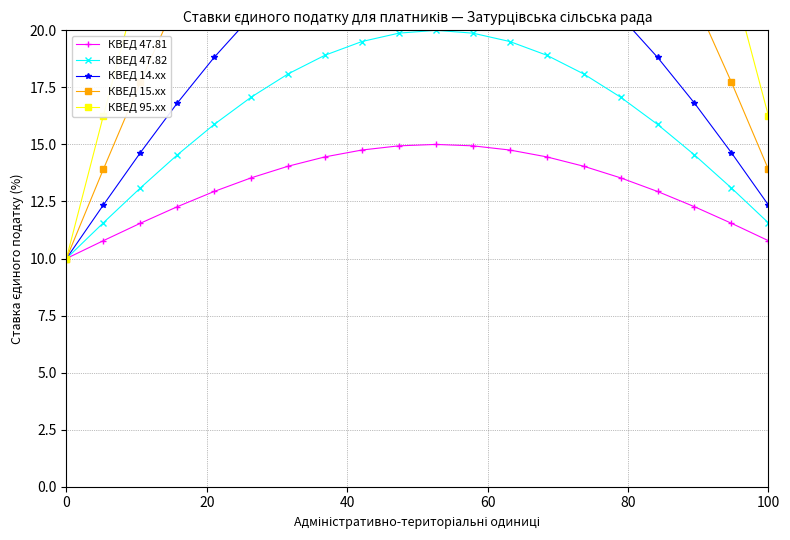

Reading right to left, what are all the values shown in this chart?

КВЕД 47.81: 10.8	11.5	12.3	12.9	13.5	14.0	14.5	14.8	14.9	15.0	14.9	14.8	14.5	14.0	13.5	12.9	12.3	11.5	10.8	10.0
КВЕД 47.82: 11.6	13.1	14.5	15.9	17.1	18.1	18.9	19.5	19.9	20.0	19.9	19.5	18.9	18.1	17.1	15.9	14.5	13.1	11.6	10.0
КВЕД 14.xx: 12.3	14.6	16.8	18.8	20.6	22.1	23.4	24.3	24.8	25.0	24.8	24.3	23.4	22.1	20.6	18.8	16.8	14.6	12.3	10.0
КВЕД 15.xx: 13.9	17.7	21.3	24.7	27.7	30.2	32.3	33.8	34.7	35.0	34.7	33.8	32.3	30.2	27.7	24.7	21.3	17.7	13.9	10.0
КВЕД 95.xx: 16.3	22.4	28.2	33.5	38.3	42.4	45.6	48.0	49.5	50.0	49.5	48.0	45.6	42.4	38.3	33.5	28.2	22.4	16.3	10.0